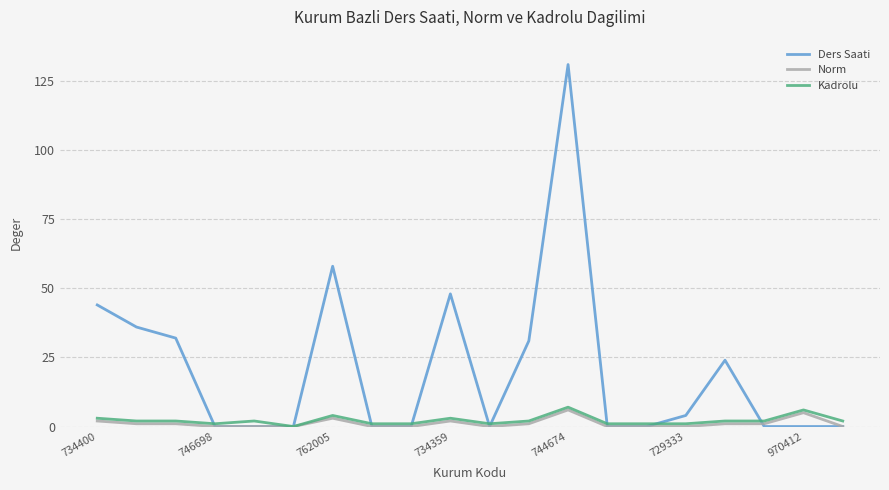

Which series has the largest range (max minus min)?

Ders Saati